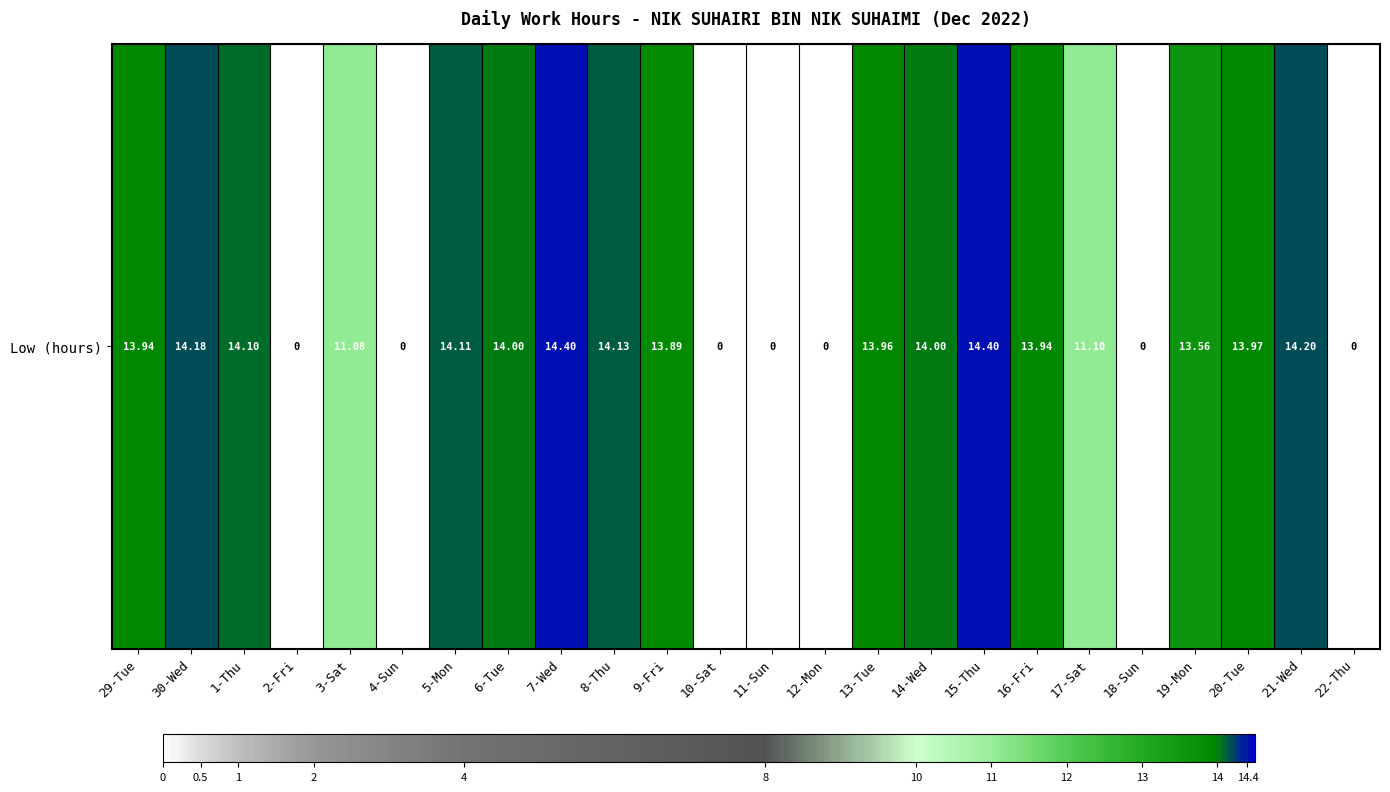

Reading left to right, what are all the values shown in this chart?

13.9	14.2	14.1	0.0	11.1	0.0	14.1	14.0	14.4	14.1	13.9	0.0	0.0	0.0	14.0	14.0	14.4	13.9	11.1	0.0	13.6	14.0	14.2	0.0